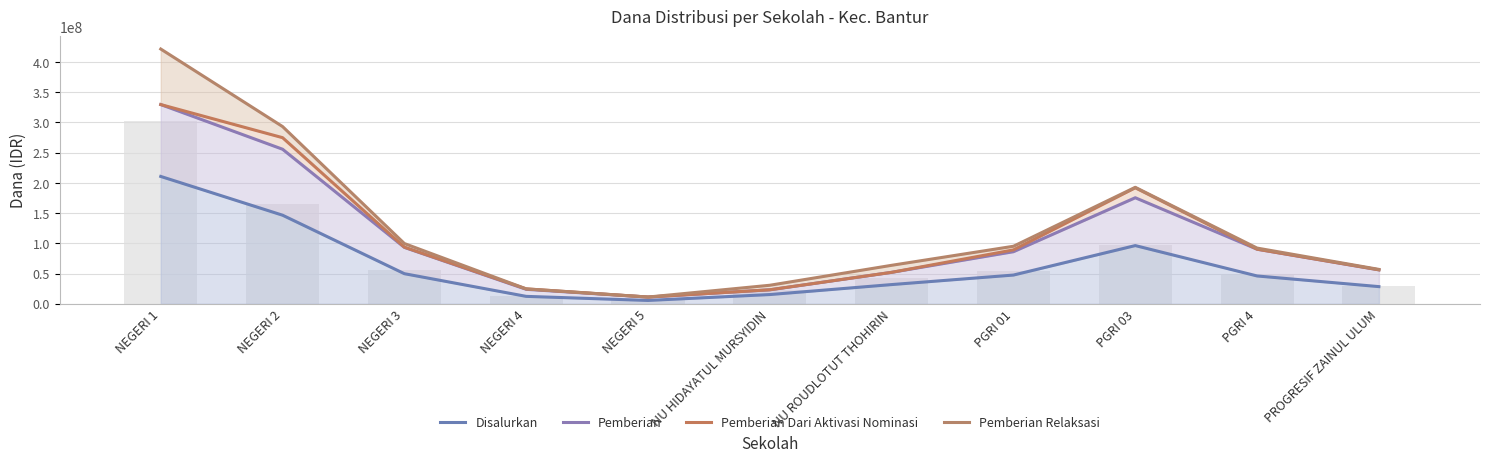

At which label does Pemberian Dari Aktivasi Nominasi reach its peak?

NEGERI 1